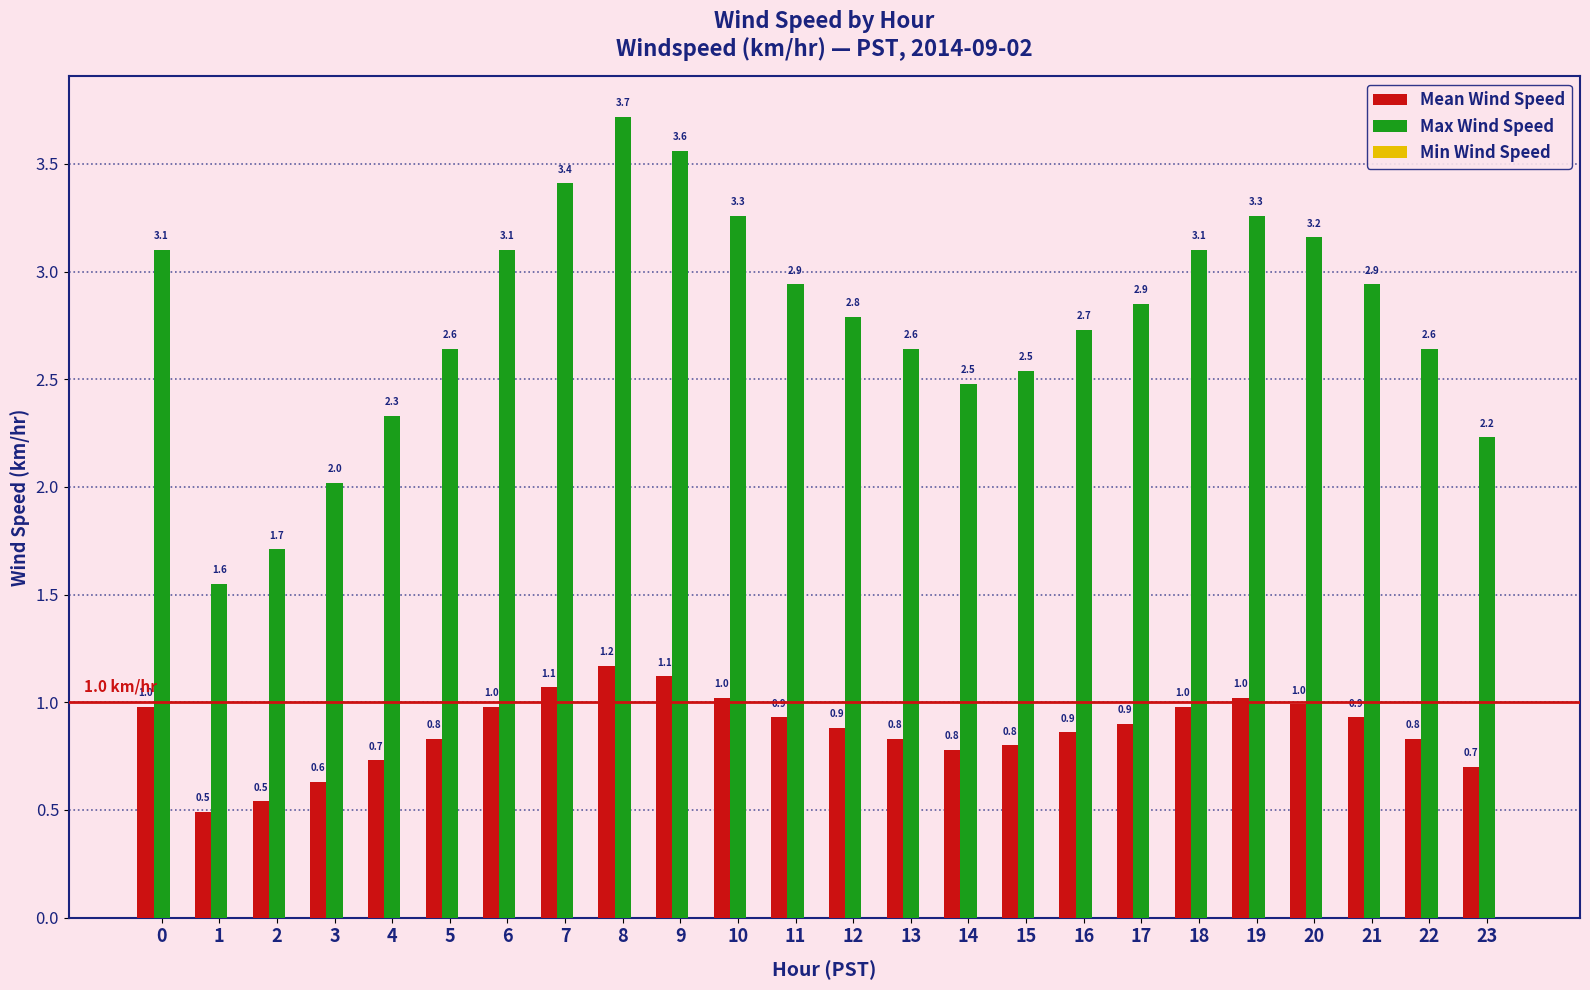

What is the difference between the maximum and minimum values in the Mean Wind Speed series?

0.7